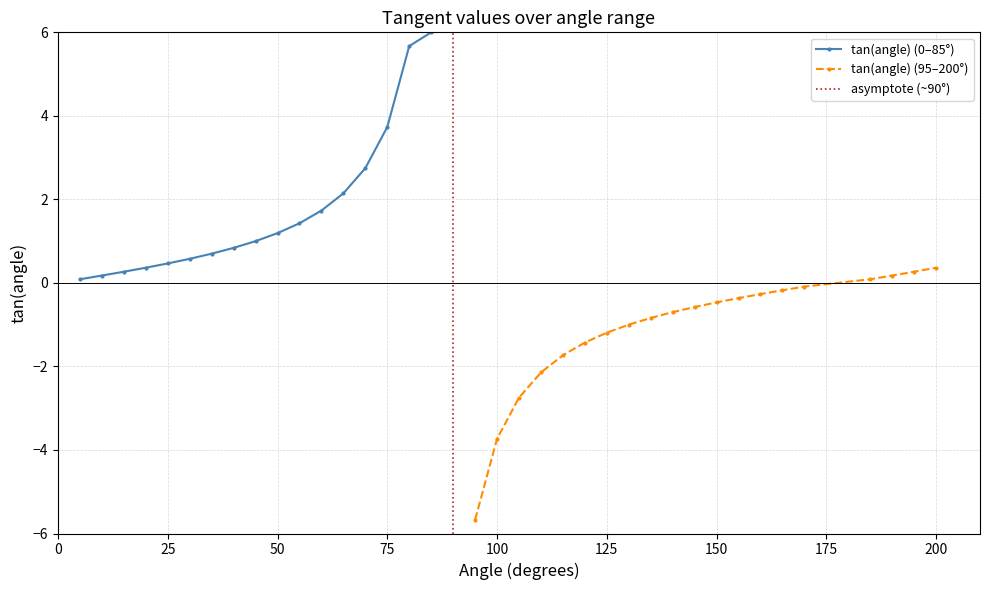

What is the sum of the values at 100 and 25?

-3.3